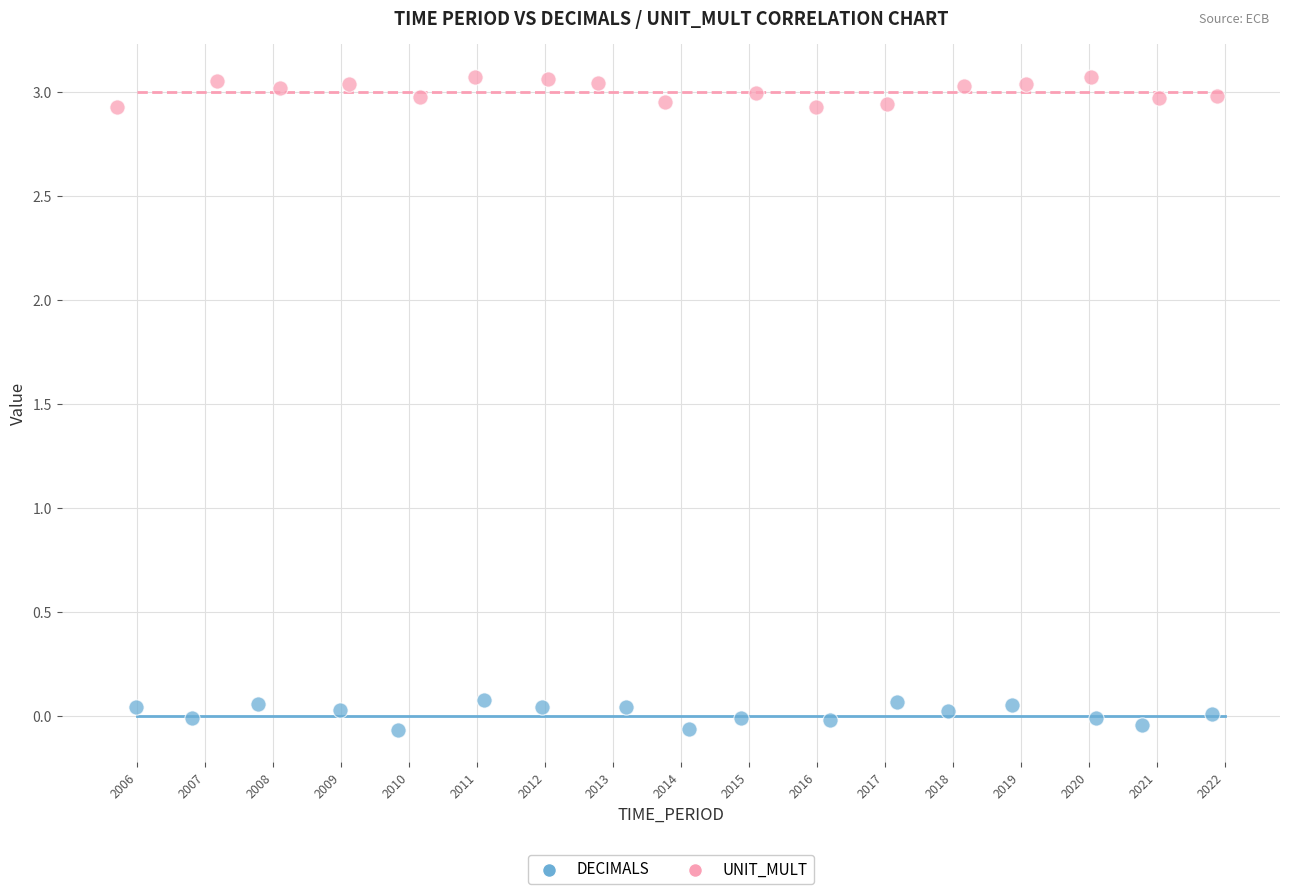

Which series contains the lowest Y value?

DECIMALS